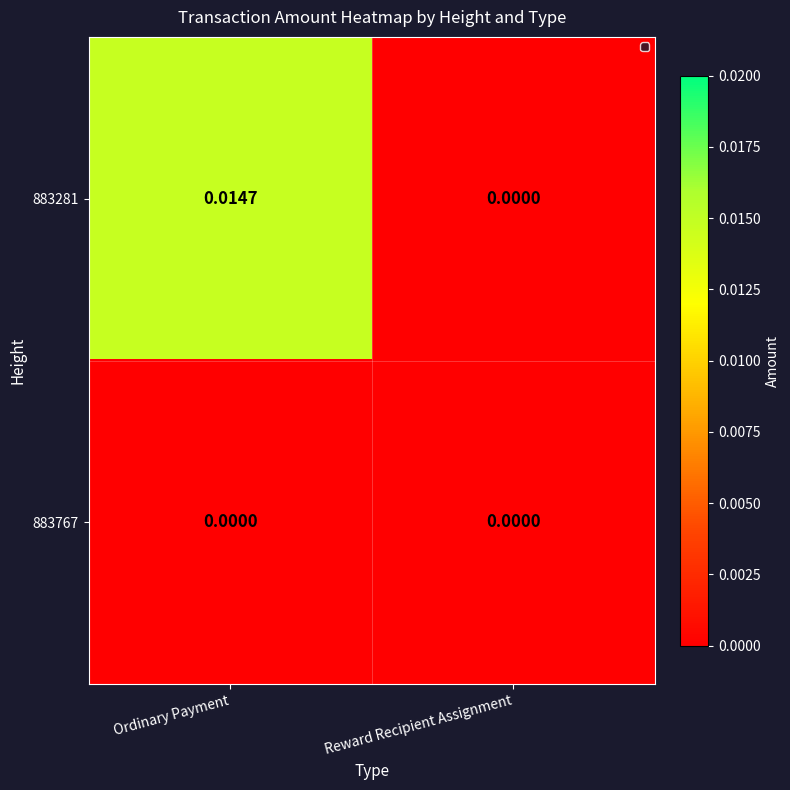

List the labels in order of 883281 value, smallest first.

Reward Recipient Assignment, Ordinary Payment